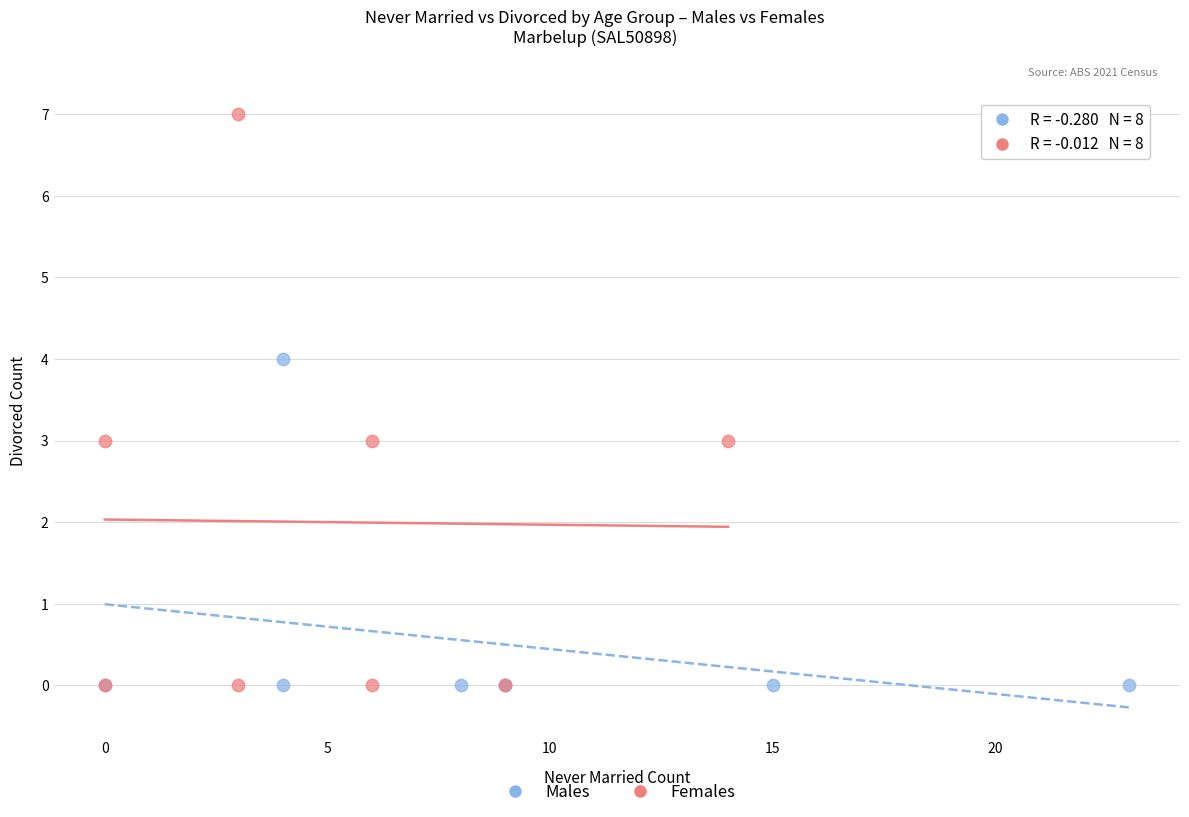

Which series contains the highest Y value?

Females